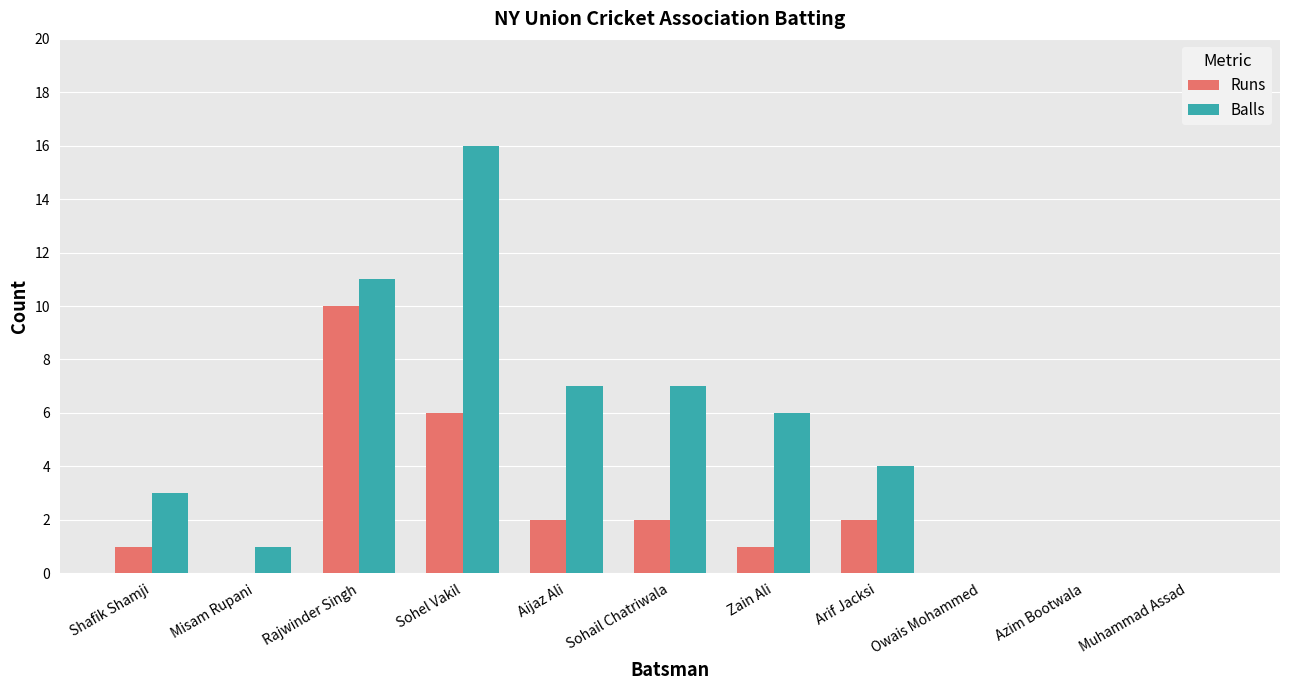

Reading left to right, list all the values displayed in this chart.

Runs: 1	0	10	6	2	2	1	2	0	0	0
Balls: 3	1	11	16	7	7	6	4	0	0	0